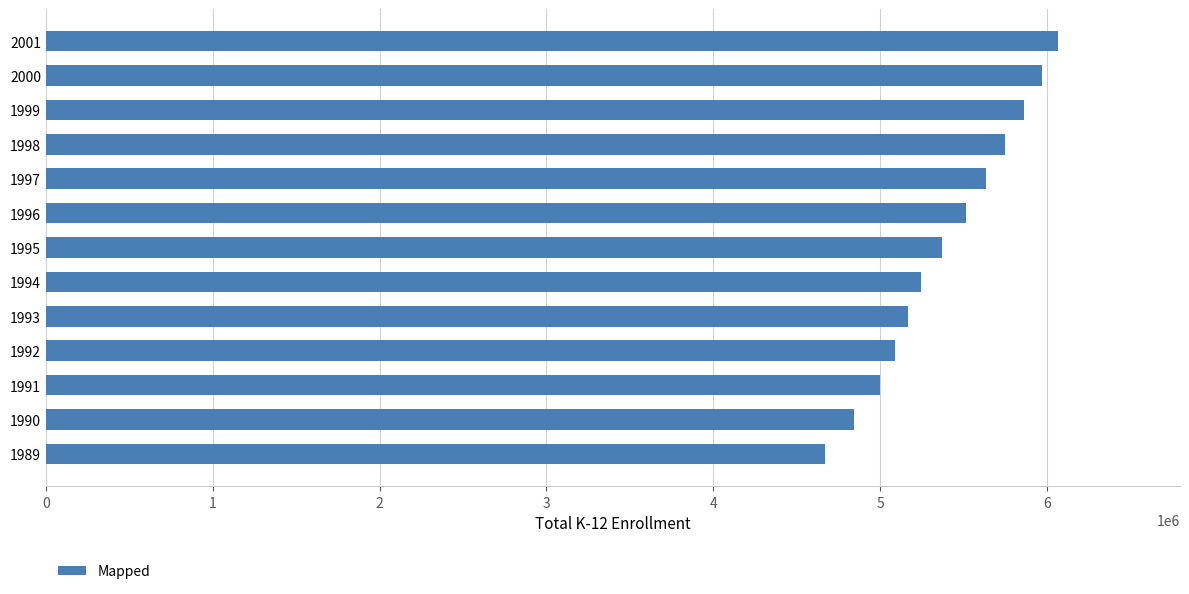

Between 1990 and 1995, which is larger?

1995